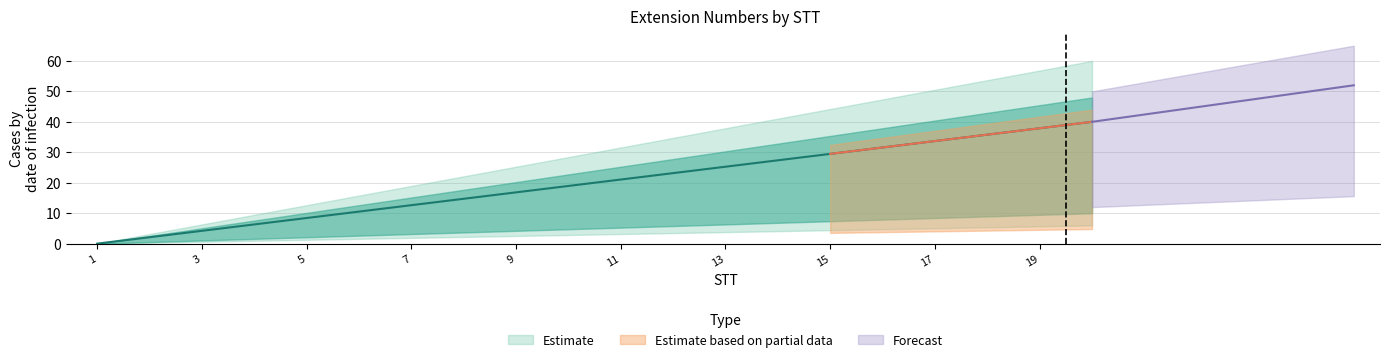

The value at 16 is 31.6. True or false?

True